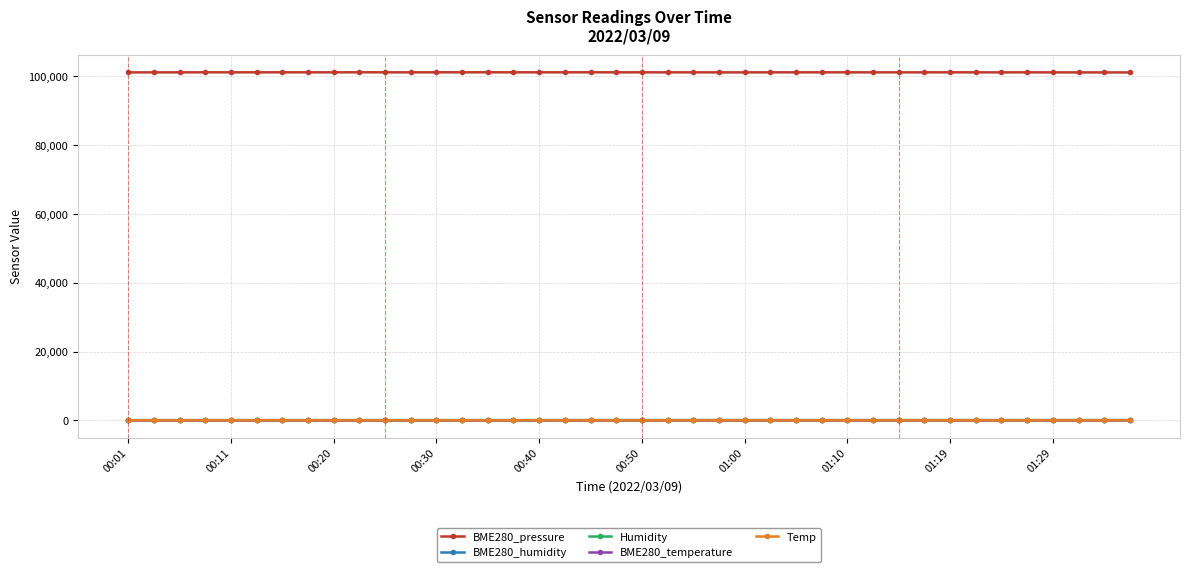

Does the chart have visible grid lines?

Yes